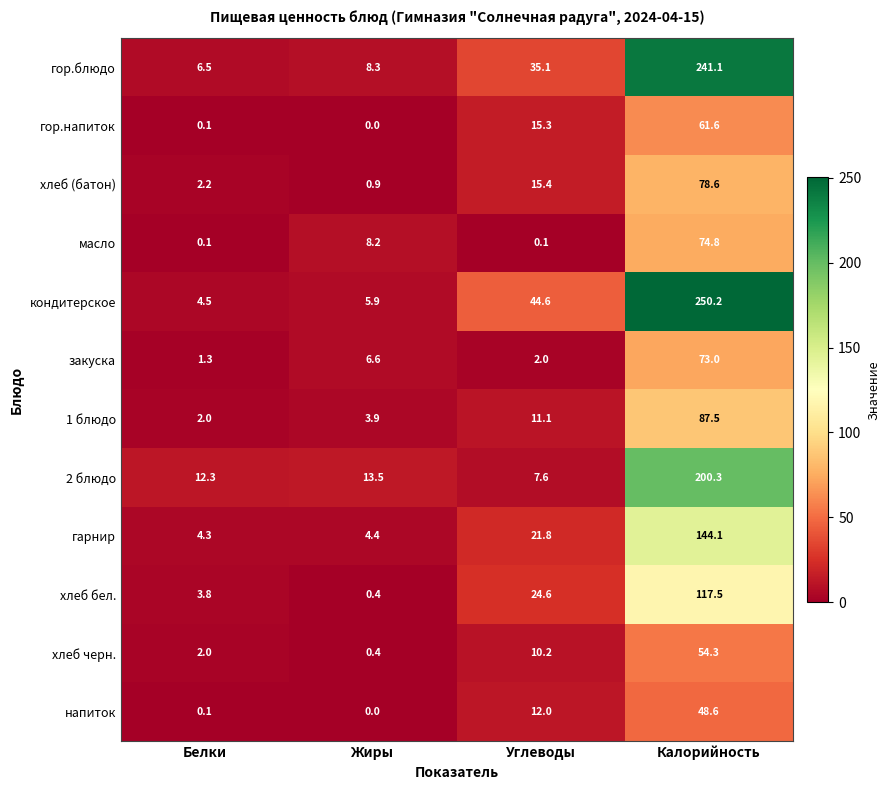

What is the sum of the гарнир values at Калорийность and Жиры?

148.5